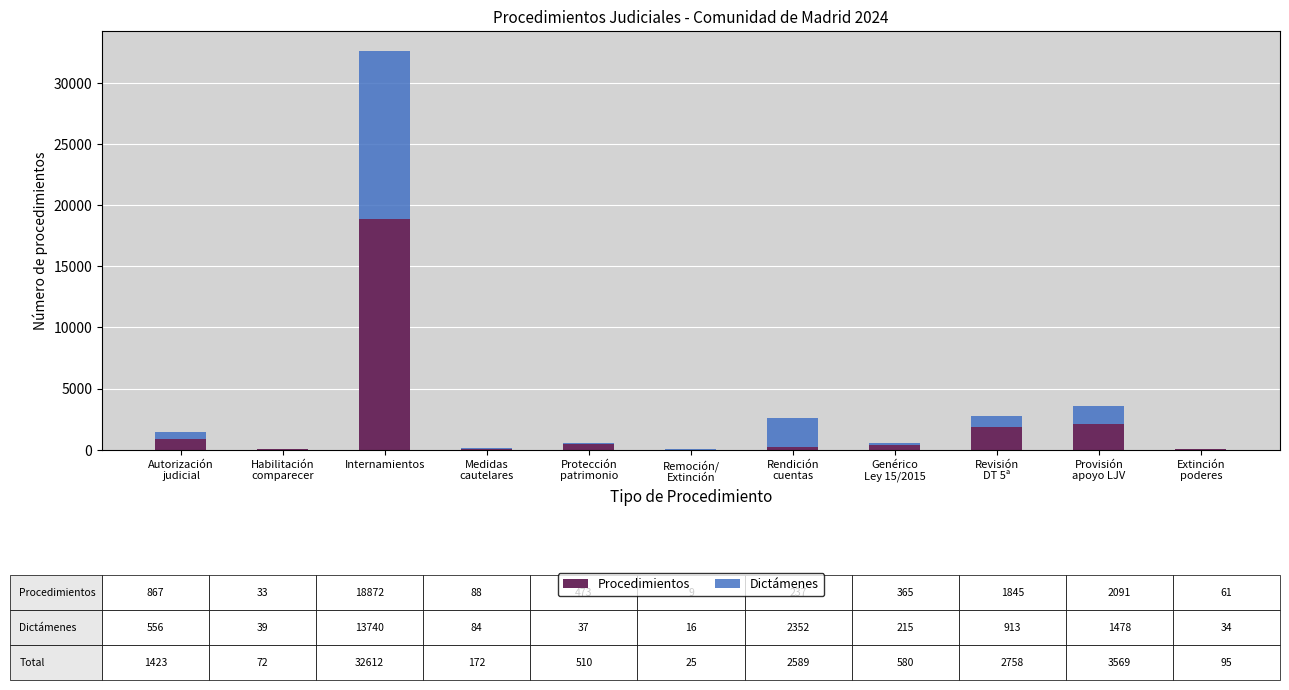

At which label does Procedimientos reach its peak?

Internamientos